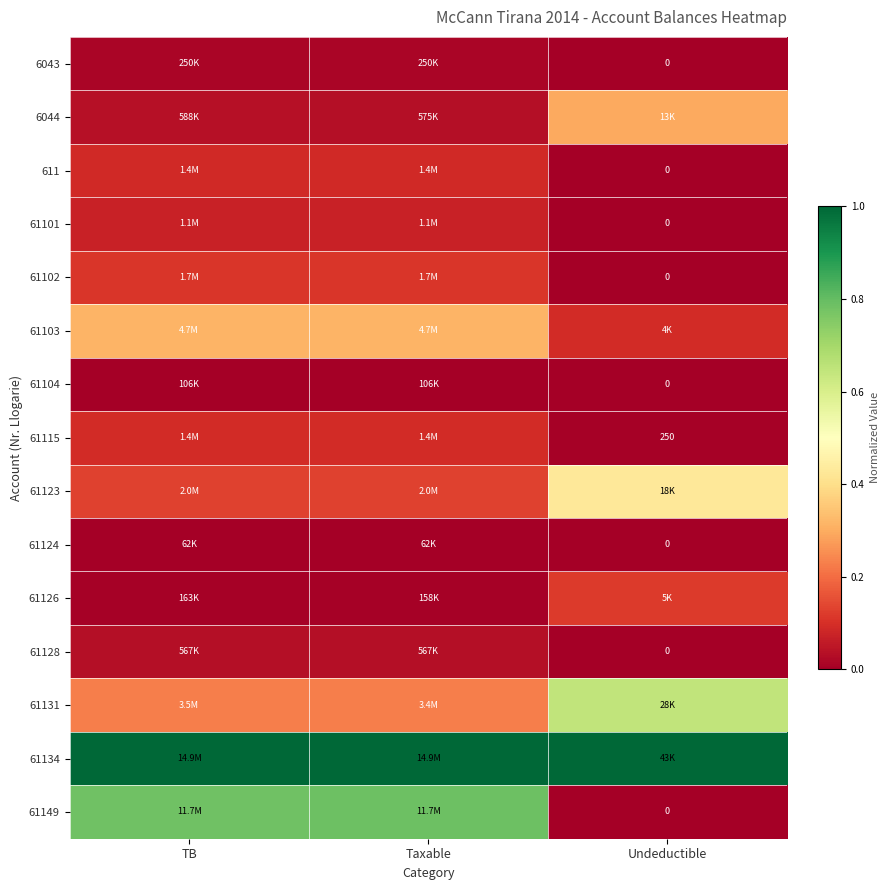

The 61131 series shows 0.3 at Taxable. True or false?

False